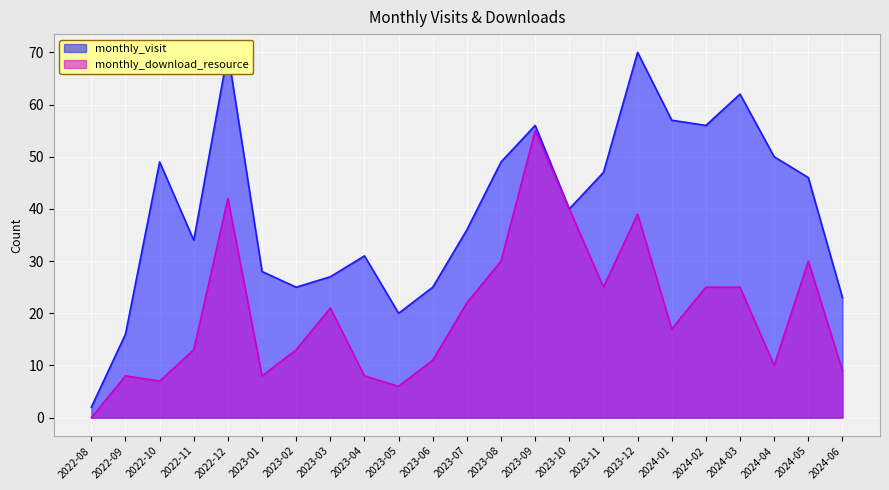

True or false: monthly_visit and monthly_download_resource cross at least once.

False